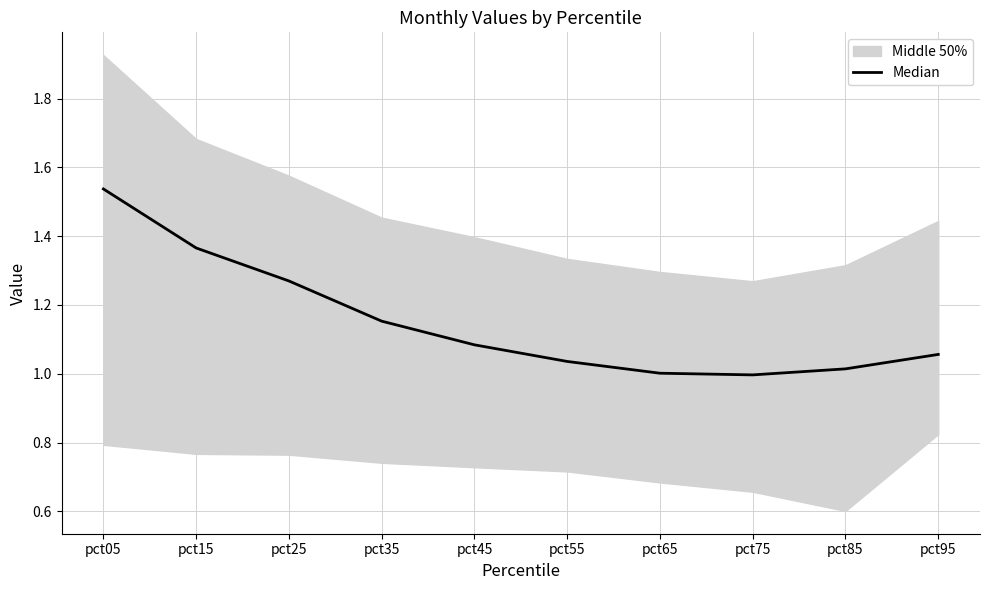

The chart shows a value of 0.6 at pct35. True or false?

False